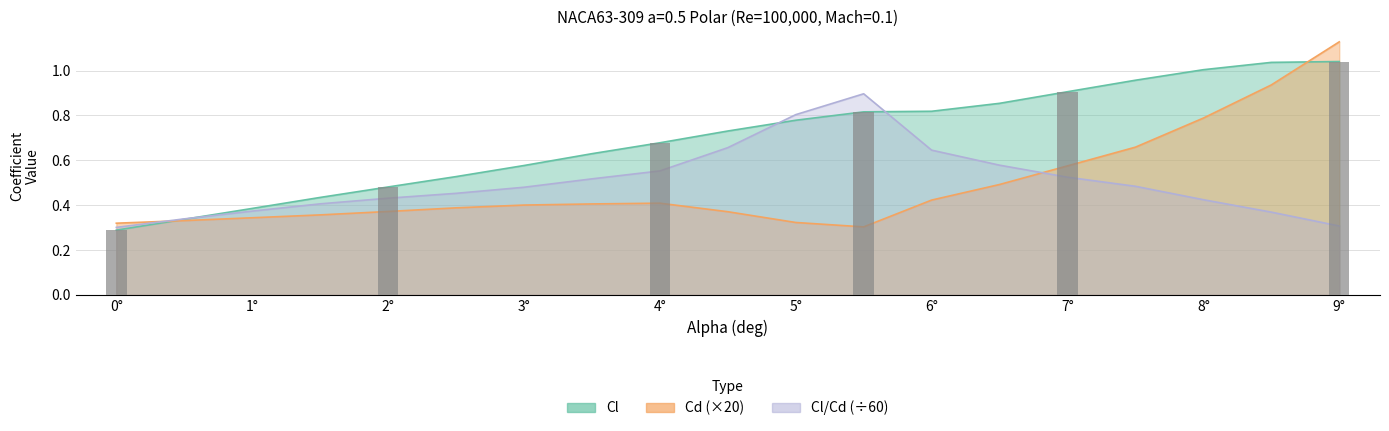

Count the Cl/Cd values in the range 0 to 1.

19